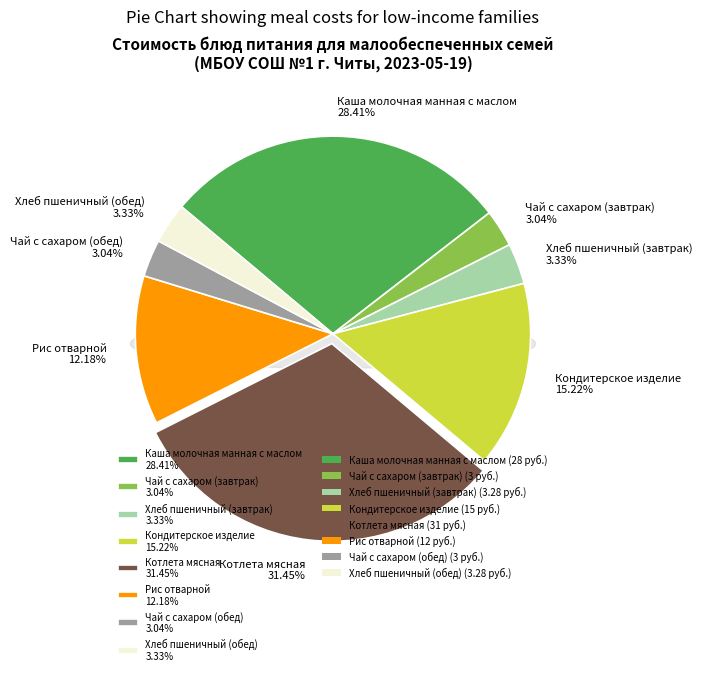

Count the number of slices in the pie.

8